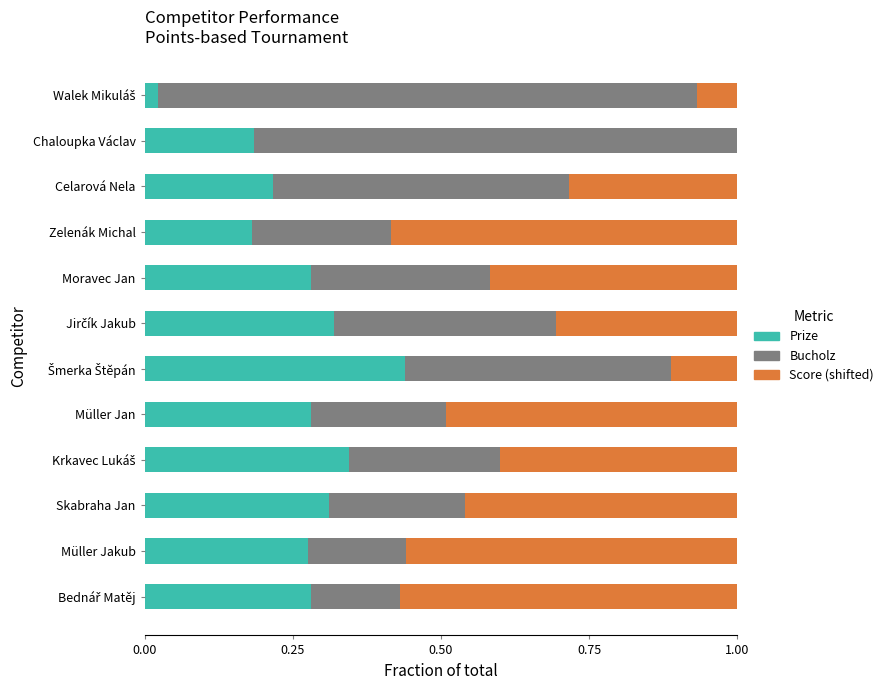

What is the sum of all Prize values?

3.1